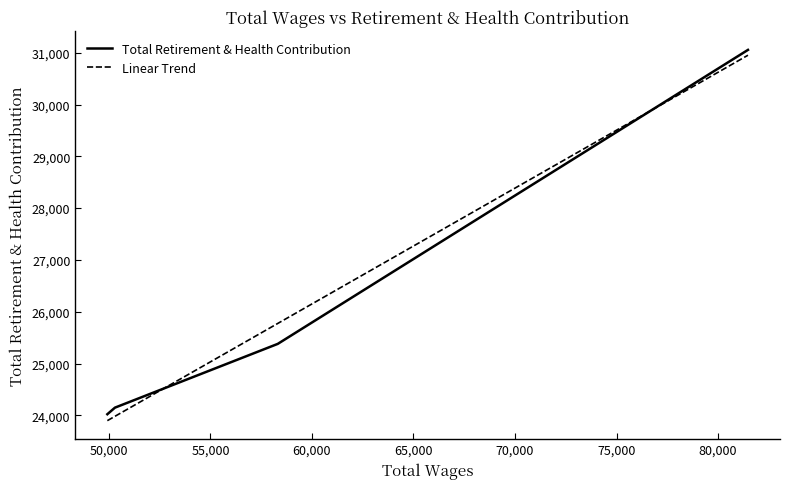

Which has a higher value, 49921.0 or 50296.0?

50296.0